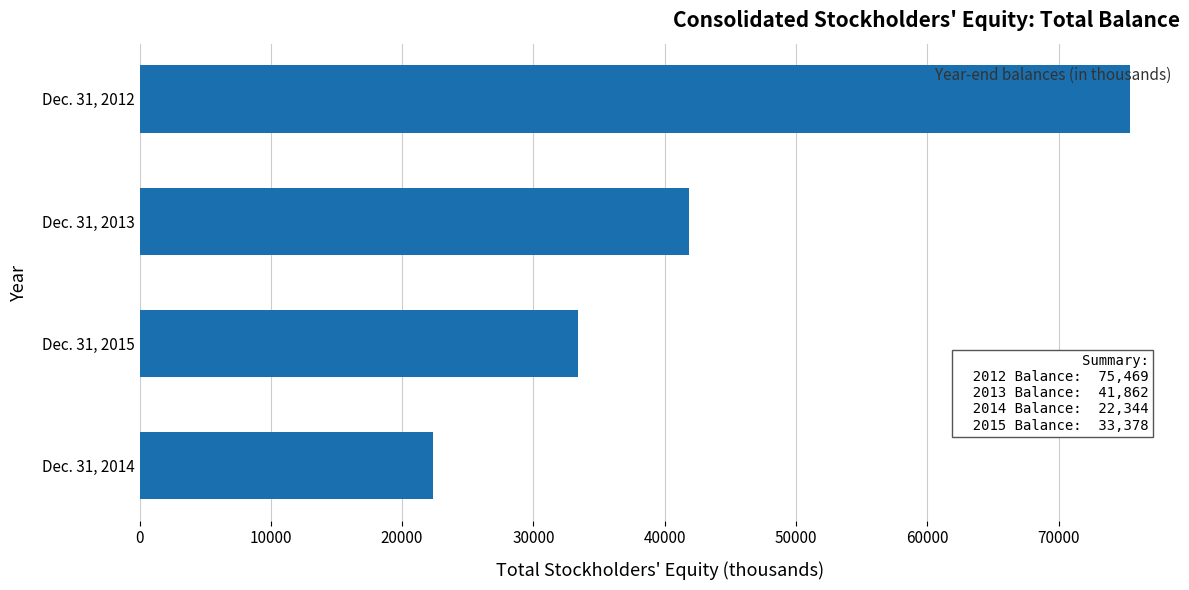

What is the change in value from Dec. 31, 2015 to Dec. 31, 2013?

+8484